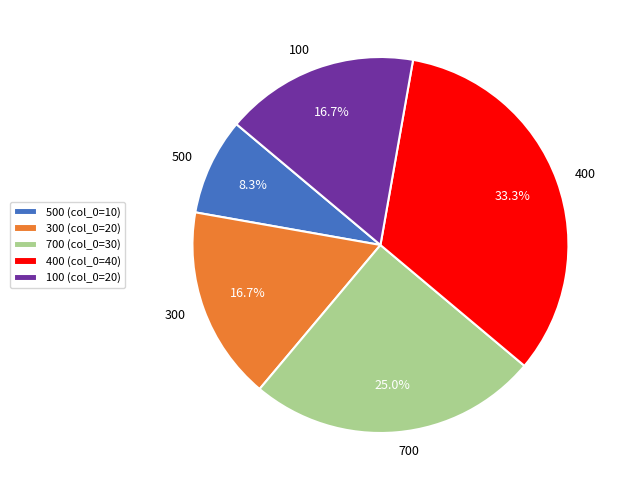

To the nearest percent, what is the difference between the largest and smallest slice percentages?

25%